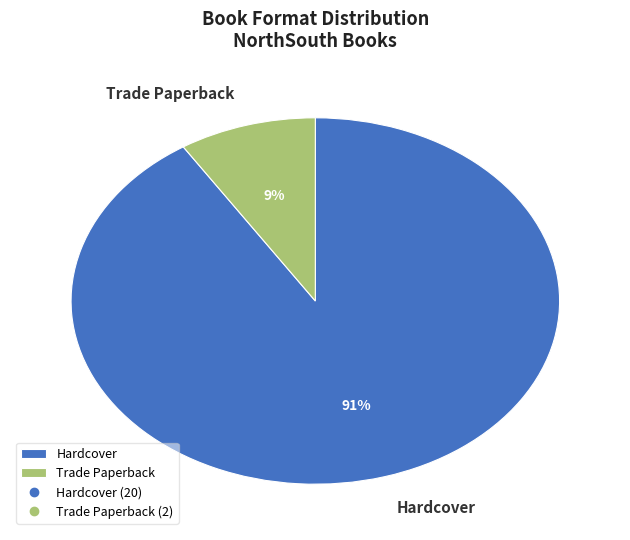

Rank the categories by value from lowest to highest.

Trade Paperback, Hardcover